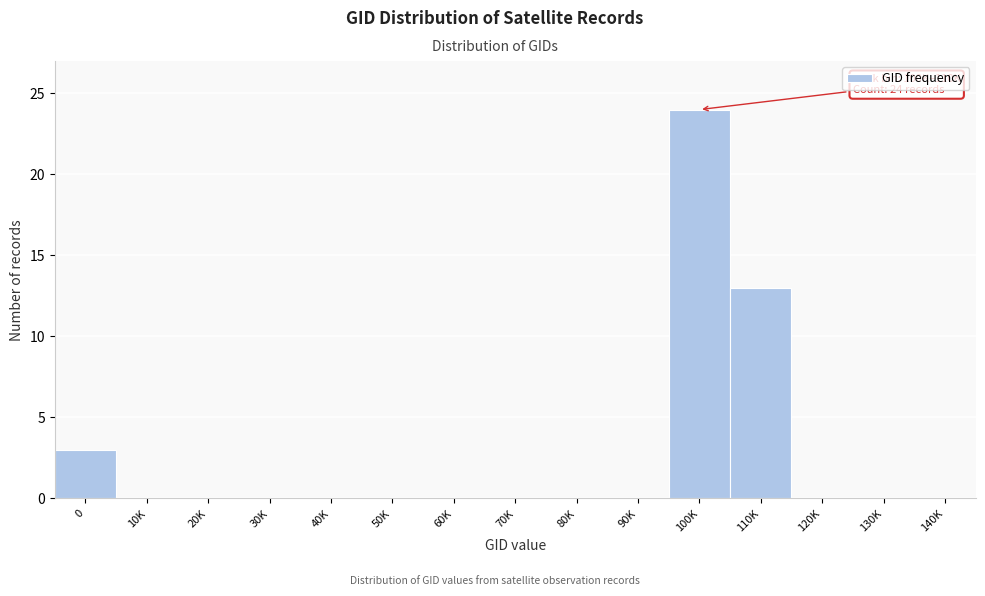

Reading left to right, transcribe all the data shown in this chart.

0=3	10K=0	20K=0	30K=0	40K=0	50K=0	60K=0	70K=0	80K=0	90K=0	100K=24	110K=13	120K=0	130K=0	140K=0